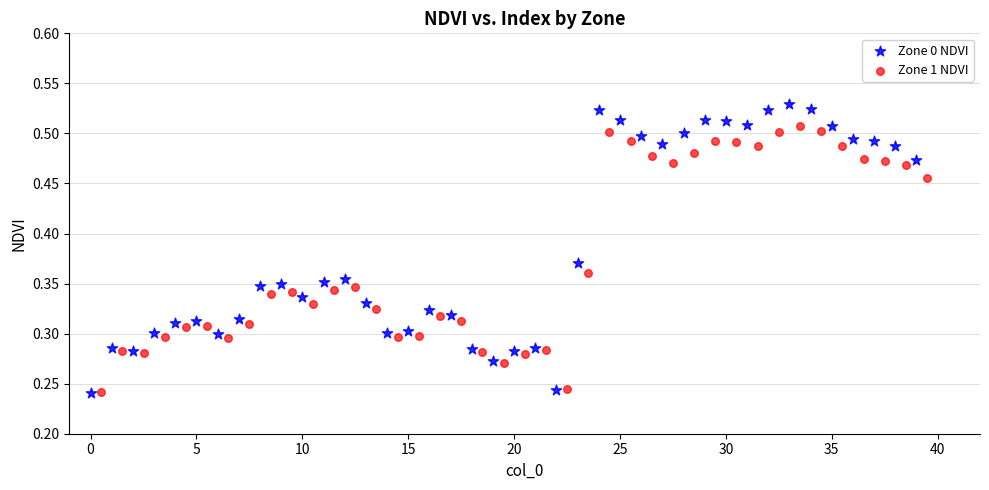

Which series contains the highest Y value?

Zone 0 NDVI